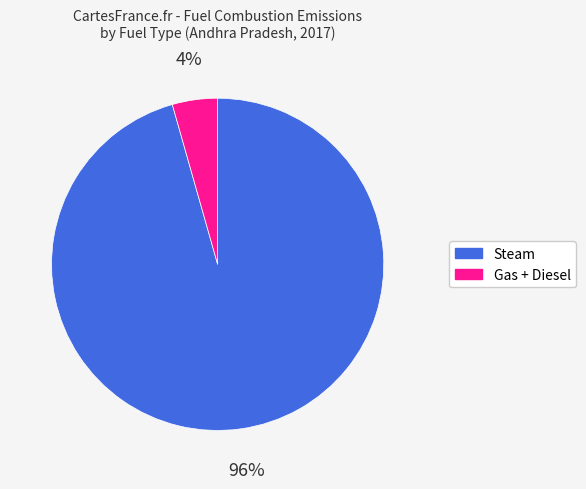

Combined, do Steam and Gas + Diesel account for over 50%?

Yes